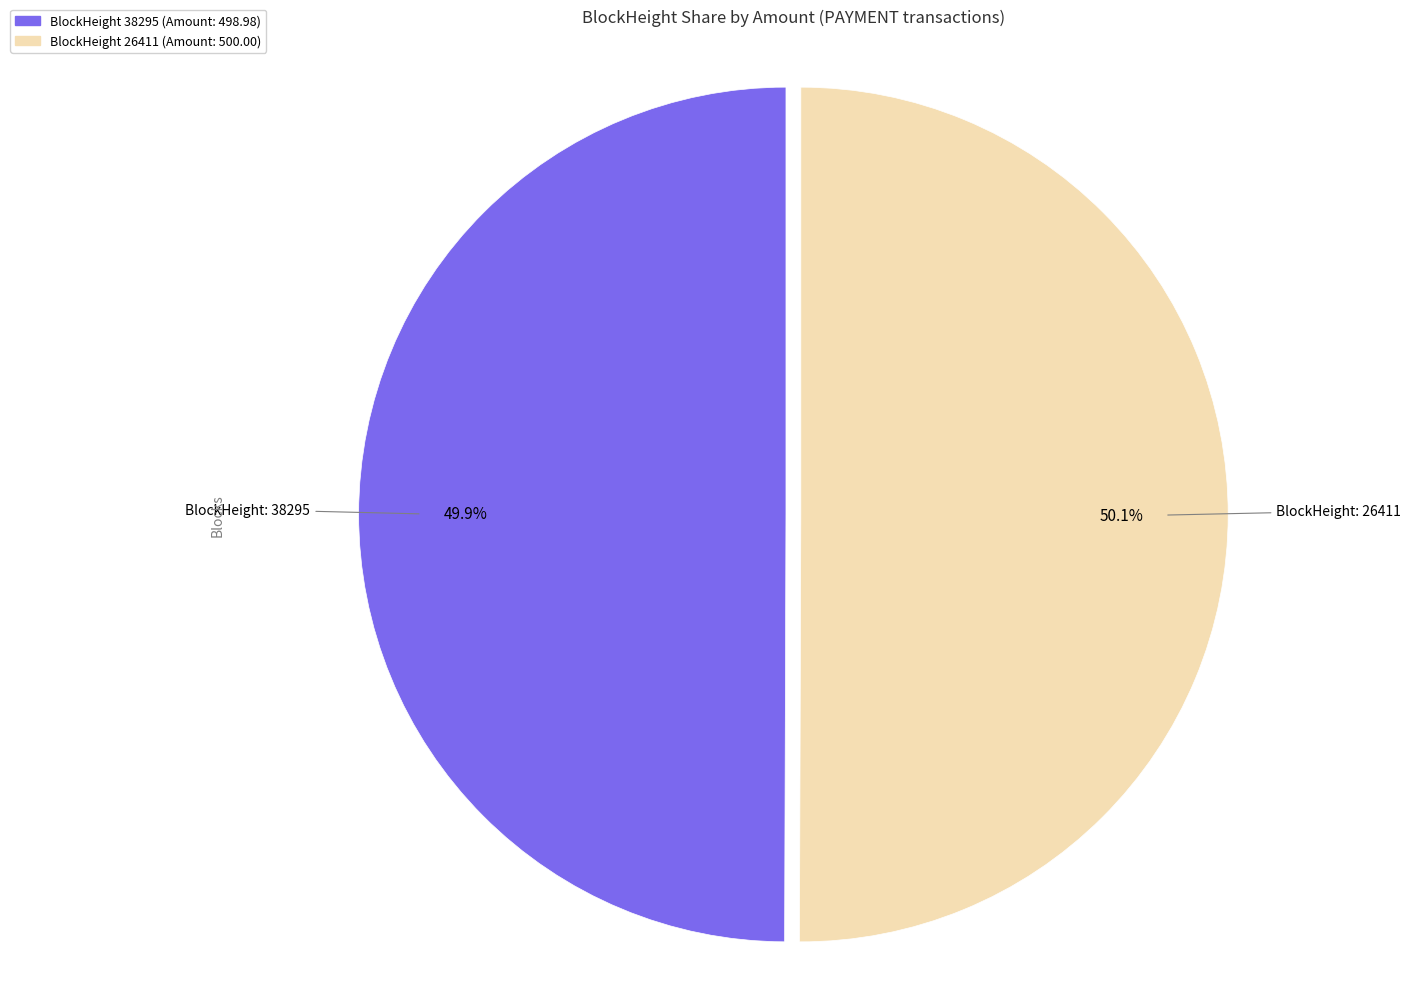

Is there a majority slice in this chart?

Yes